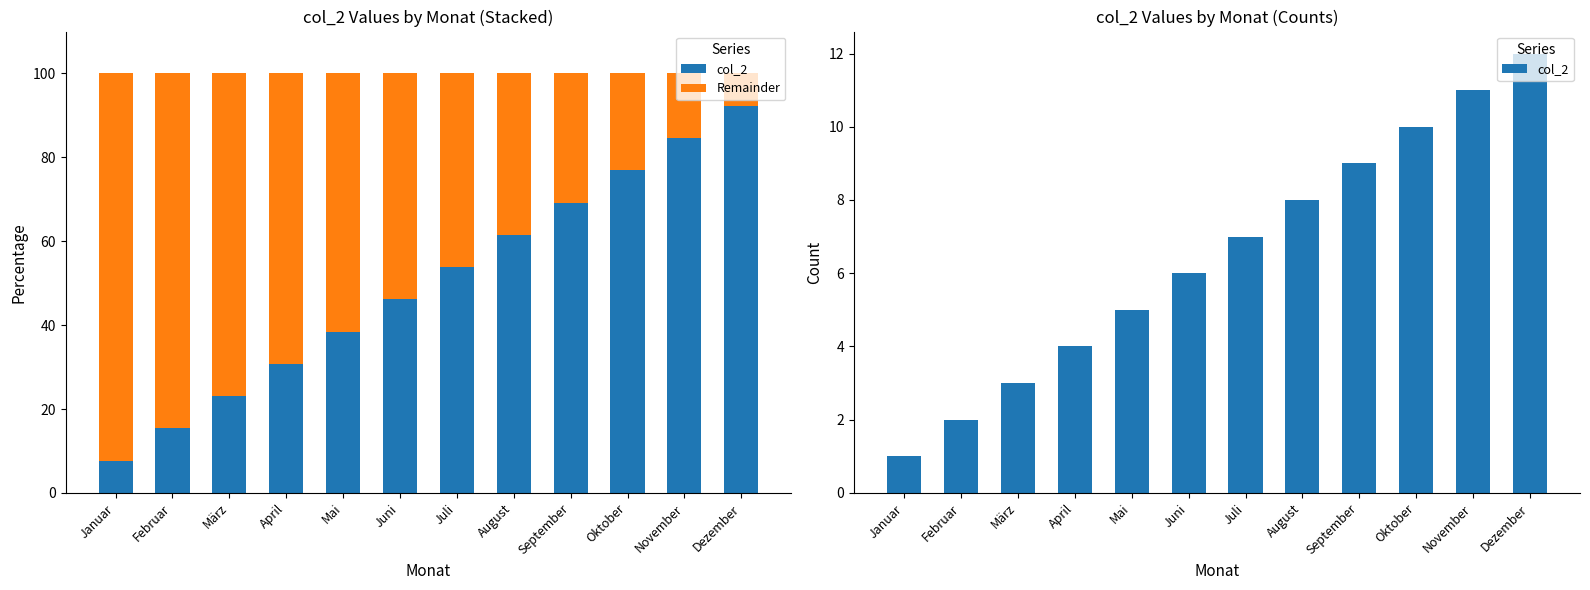

Reading left to right, what are all the values shown in this chart?

col_2: Januar=1.0	Februar=2.0	März=3.0	April=4.0	Mai=5.0	Juni=6.0	Juli=7.0	August=8.0	September=9.0	Oktober=10.0	November=11.0	Dezember=12.0
Remainder: Januar=92.3	Februar=84.6	März=76.9	April=69.2	Mai=61.5	Juni=53.8	Juli=46.2	August=38.5	September=30.8	Oktober=23.1	November=15.4	Dezember=7.7